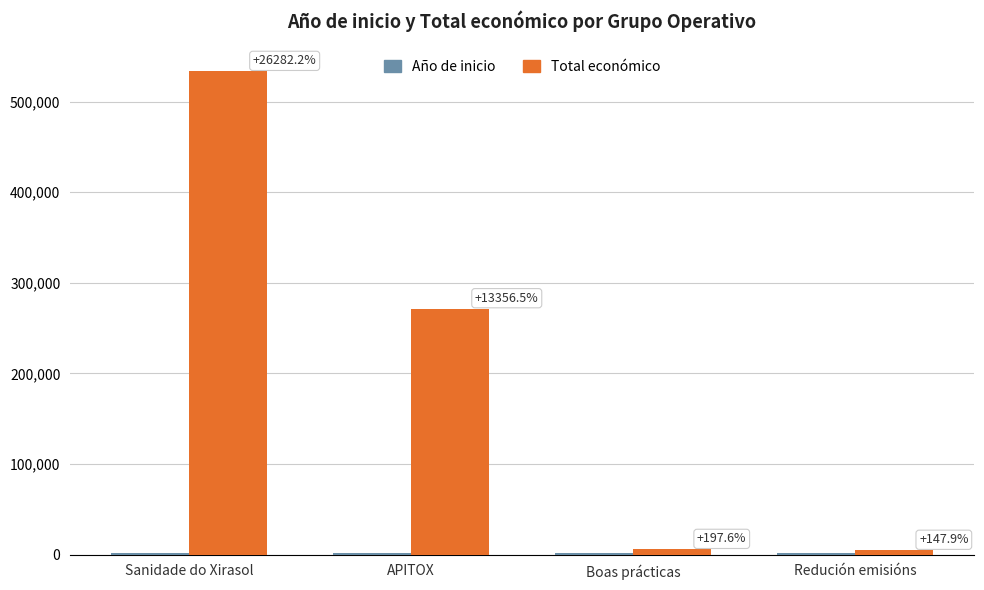

How many bars are there in total?

8